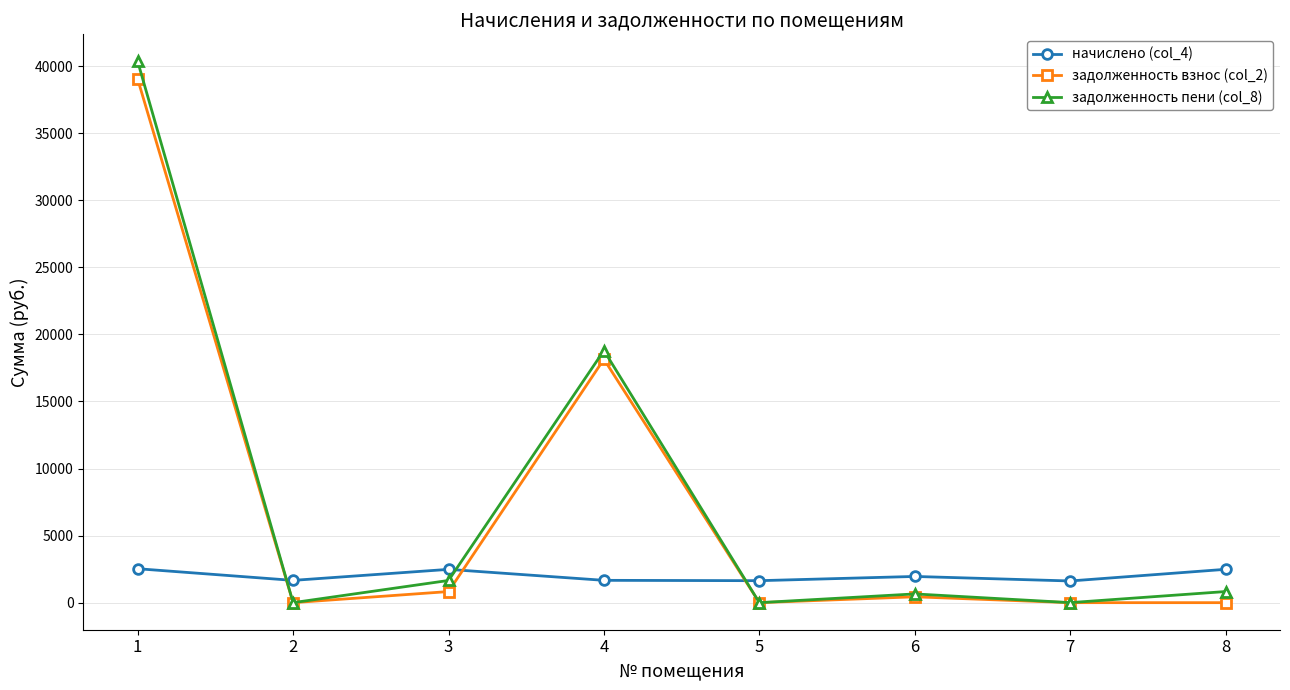

Which label corresponds to the largest value in the chart?

1